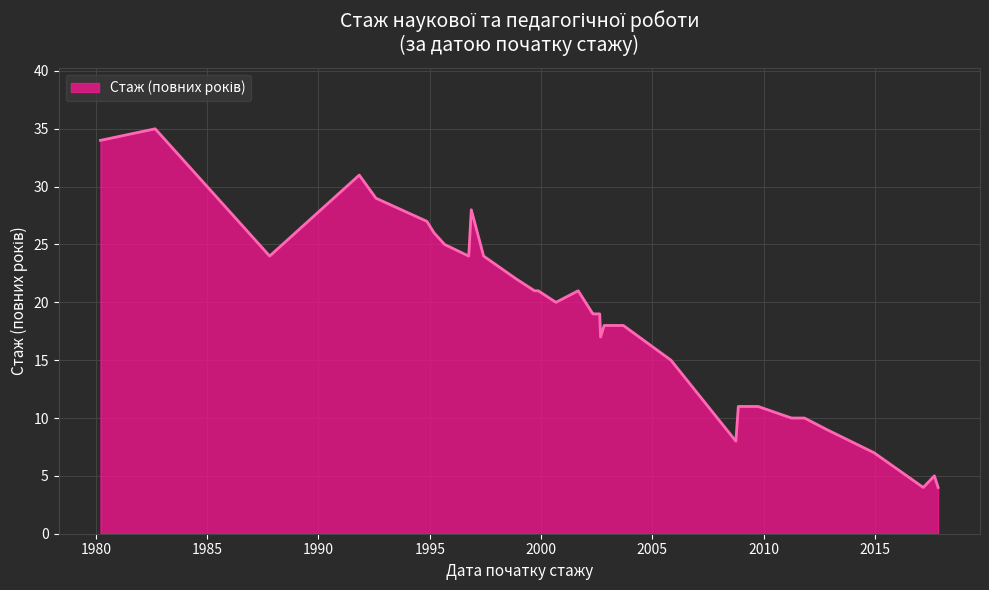

What is the difference between the maximum and minimum values?

31